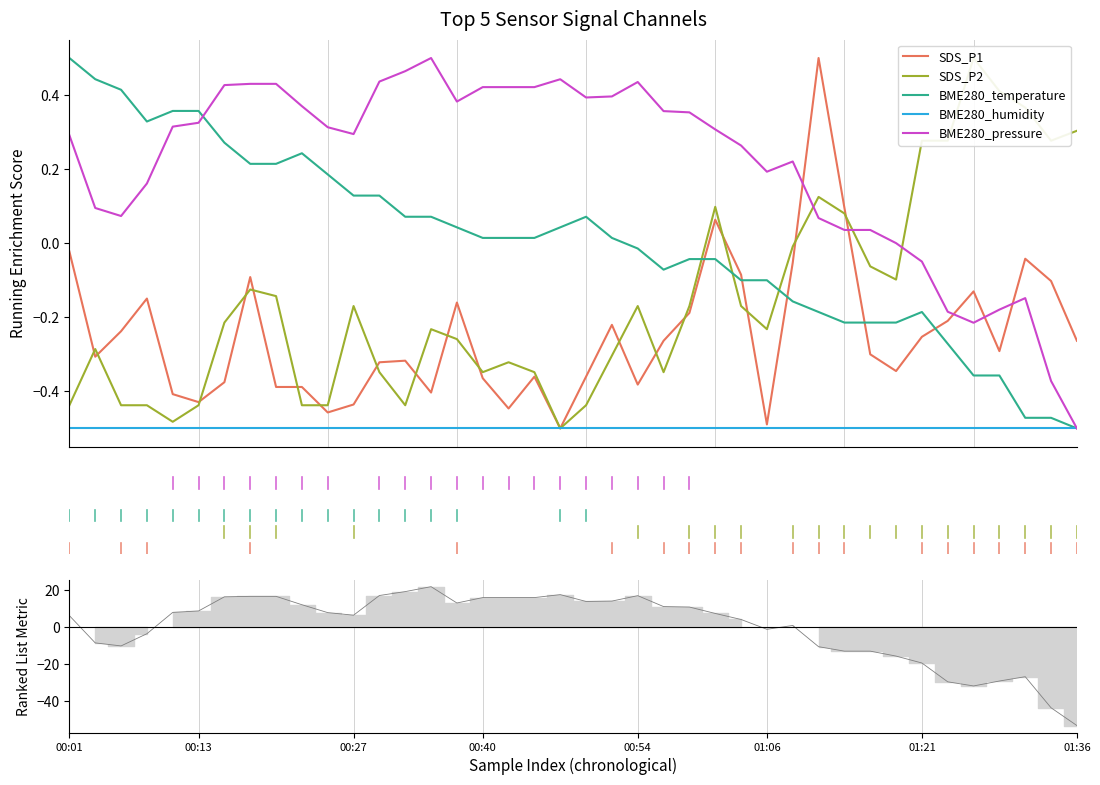

What are all the series names shown in the legend?

SDS_P1, SDS_P2, BME280_temperature, BME280_humidity, BME280_pressure